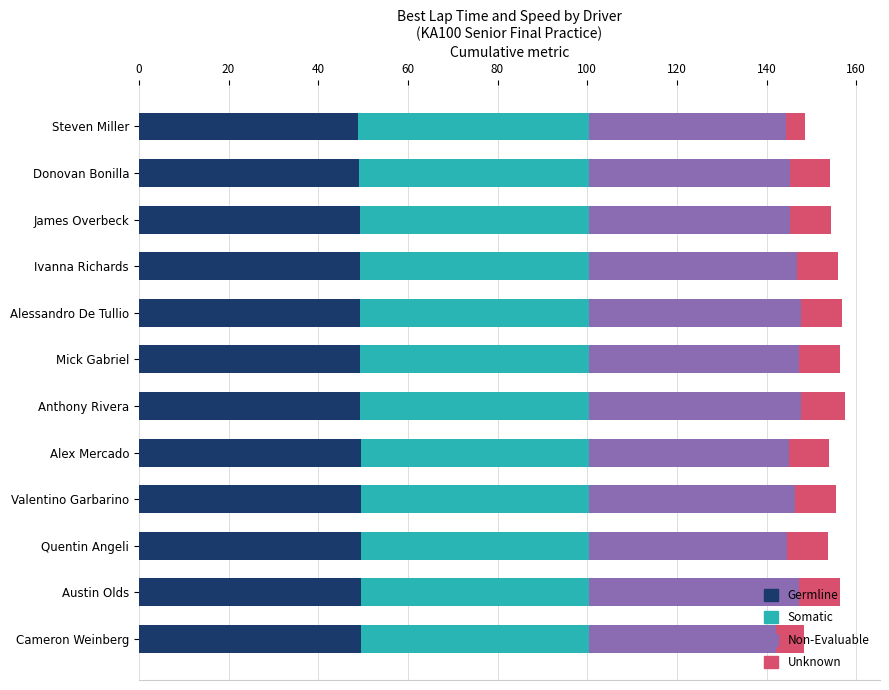

The Germline series shows 49.5 at Valentino Garbarino. True or false?

True